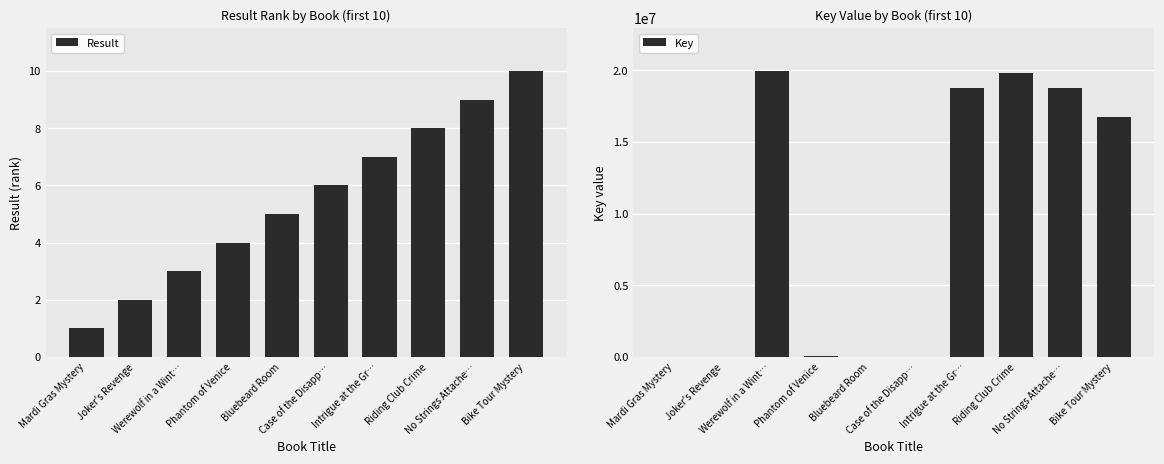

Reading left to right, what are all the values shown in this chart?

Result: 1	2	3	4	5	6	7	8	9	10
Key: 1849	3175	19955161	91772	289	528	18775662	19833539	18775053	16721565